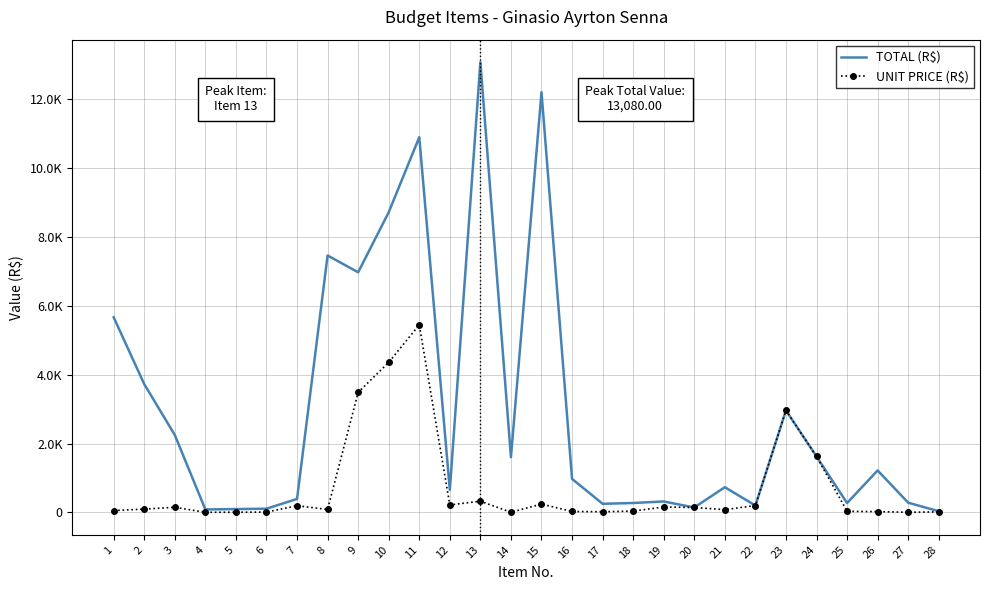

List the series in order of their overall mean, highest first.

TOTAL (R$), UNIT PRICE (R$)